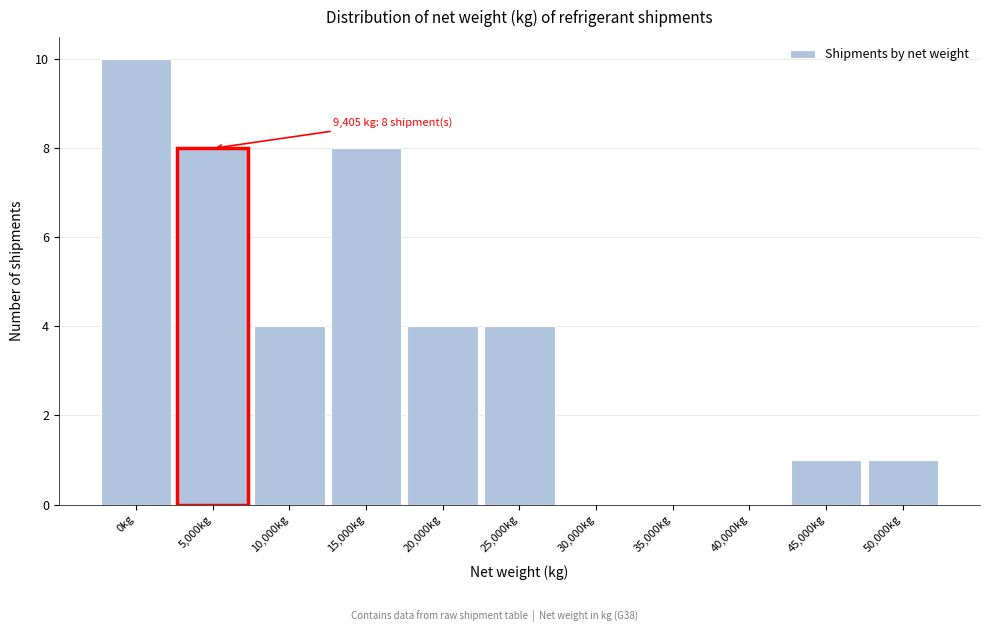

Reading left to right, extract all data points from this chart.

0kg=10	5,000kg=8	10,000kg=4	15,000kg=8	20,000kg=4	25,000kg=4	30,000kg=0	35,000kg=0	40,000kg=0	45,000kg=1	50,000kg=1